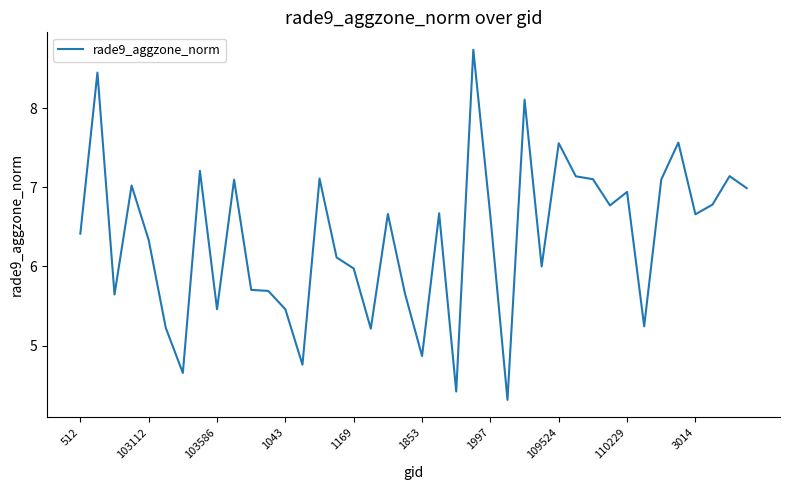

True or false: the data has more than 0 interior local peaks.

True